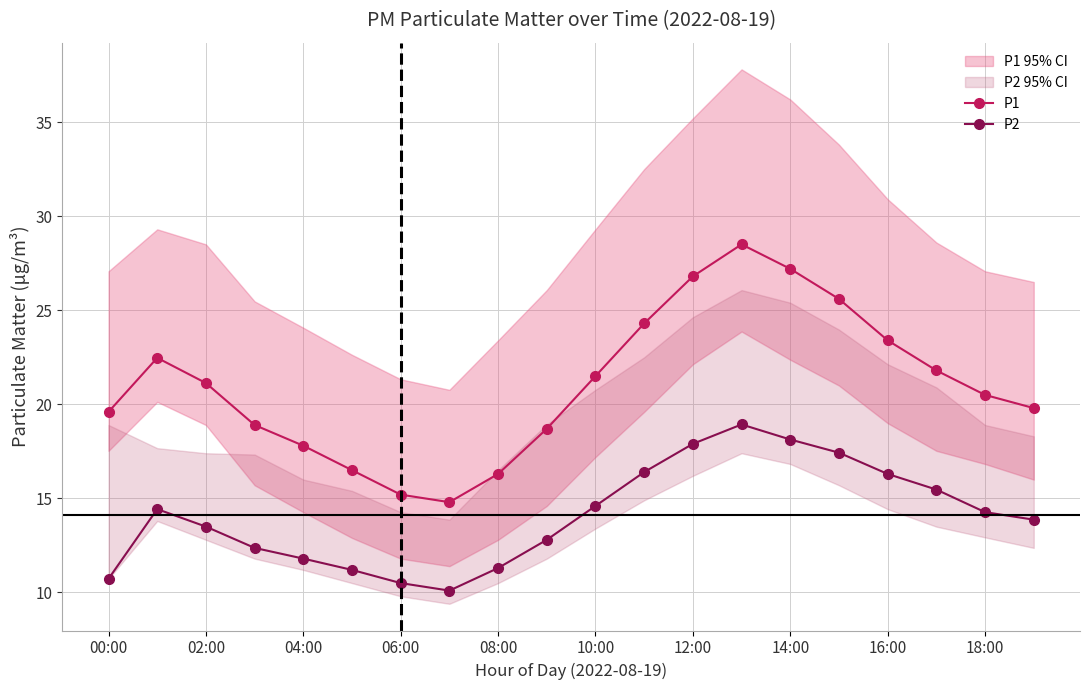

True or false: P2 has a value of 21.9 at 04:00.

False